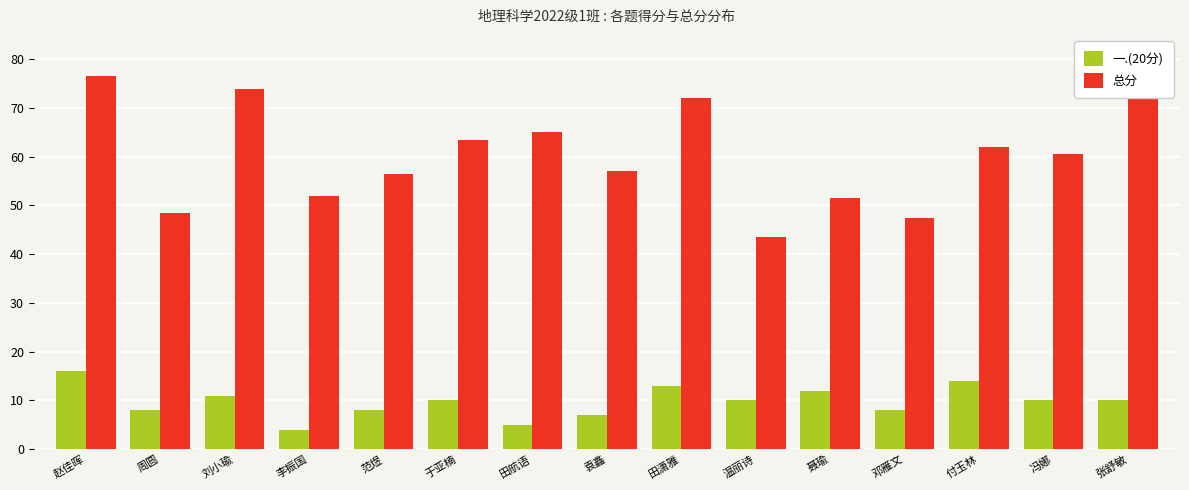

List the series in order of their peak value, lowest first.

一.(20分), 总分